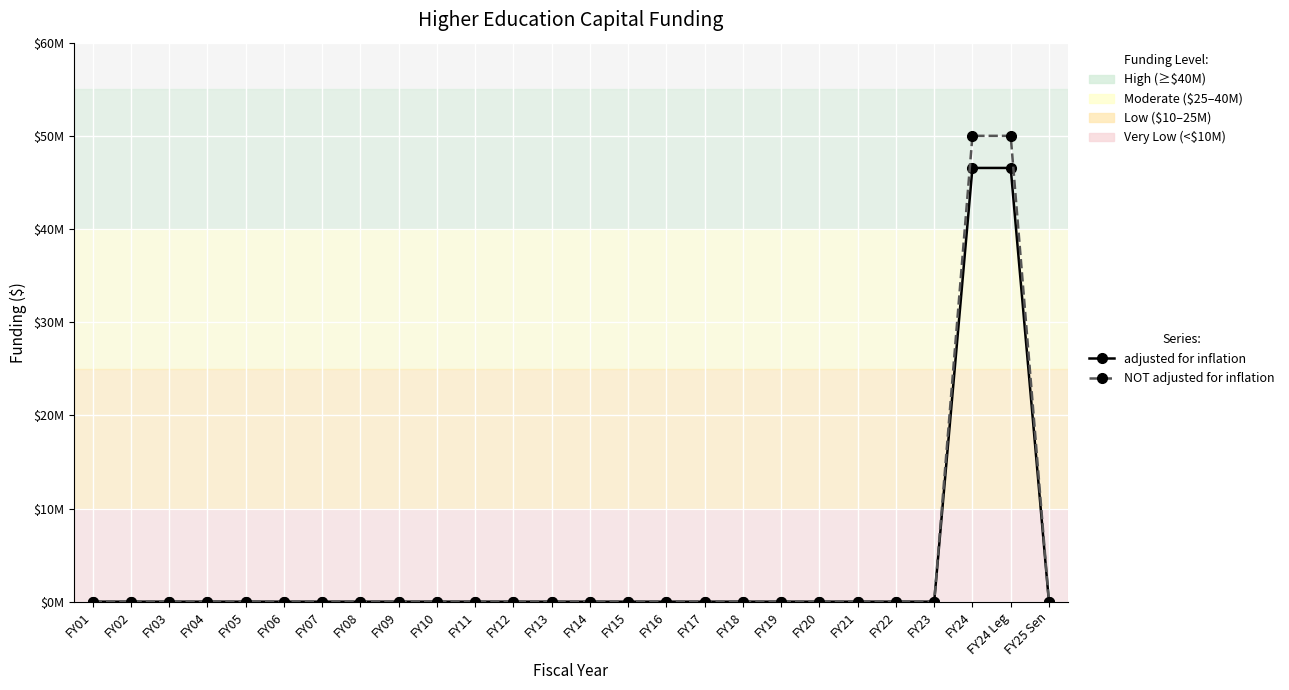

Is this an area chart (filled region under the line)?

No